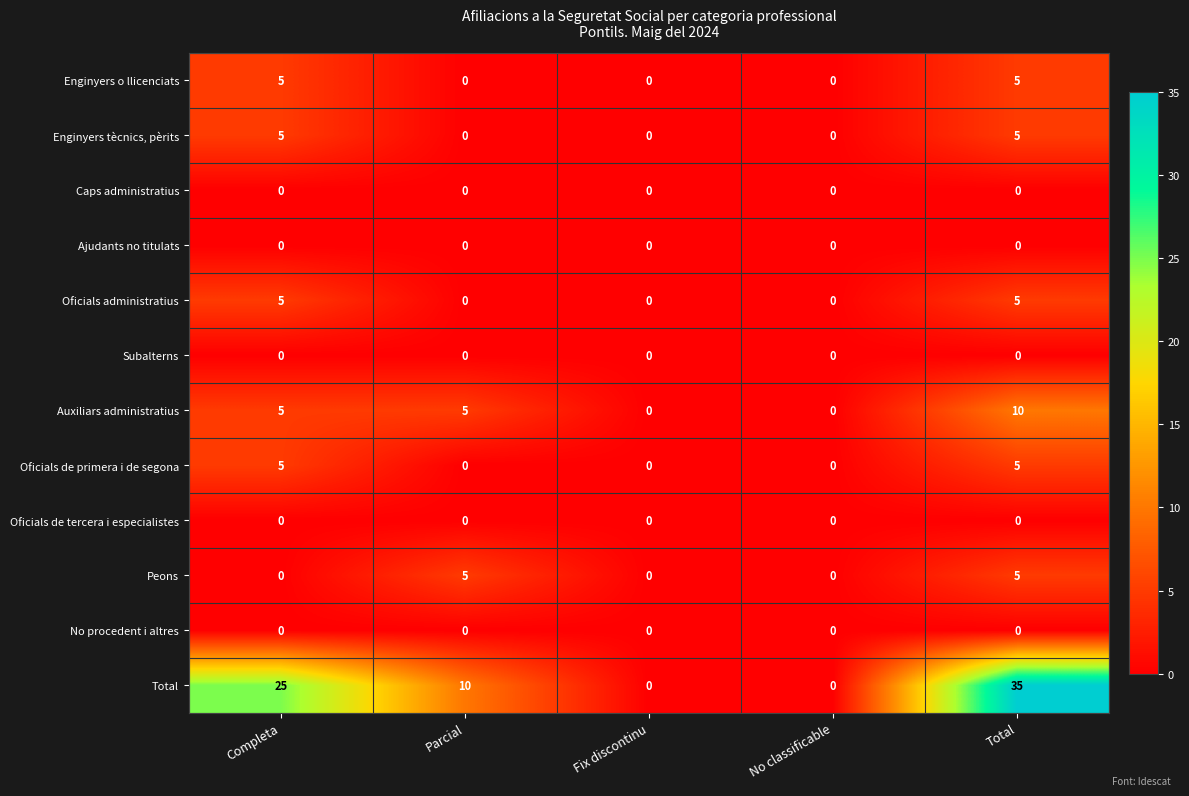

Is it true that No procedent i altres equals 0 at Total?

True